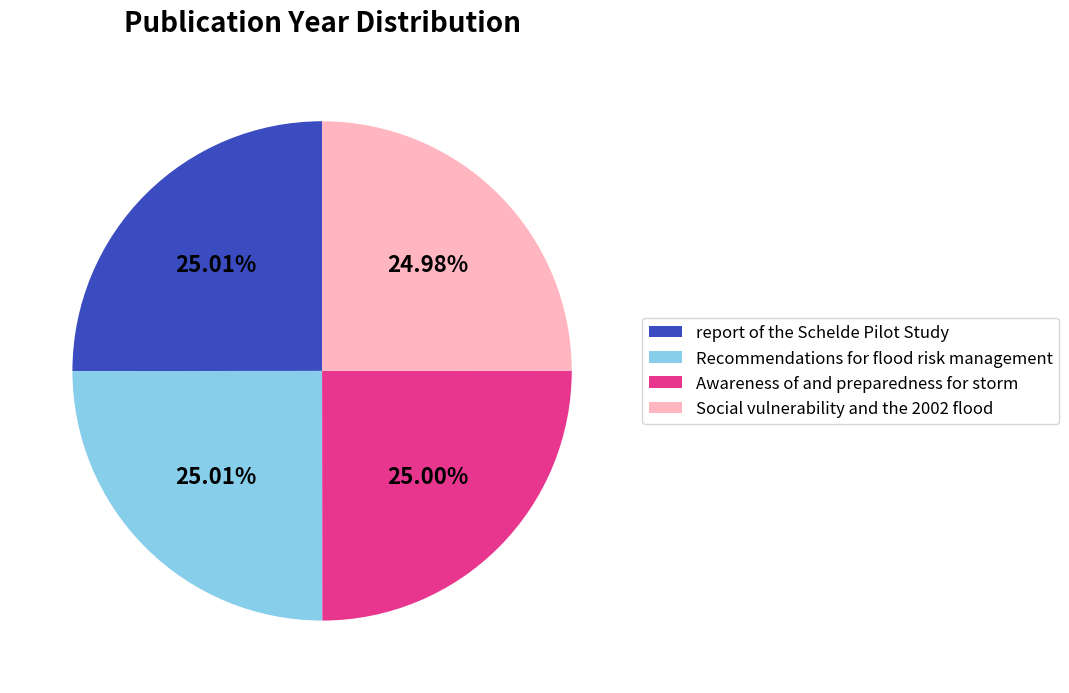

To the nearest percent, what percentage of the pie is report of the Schelde Pilot Study?

25%